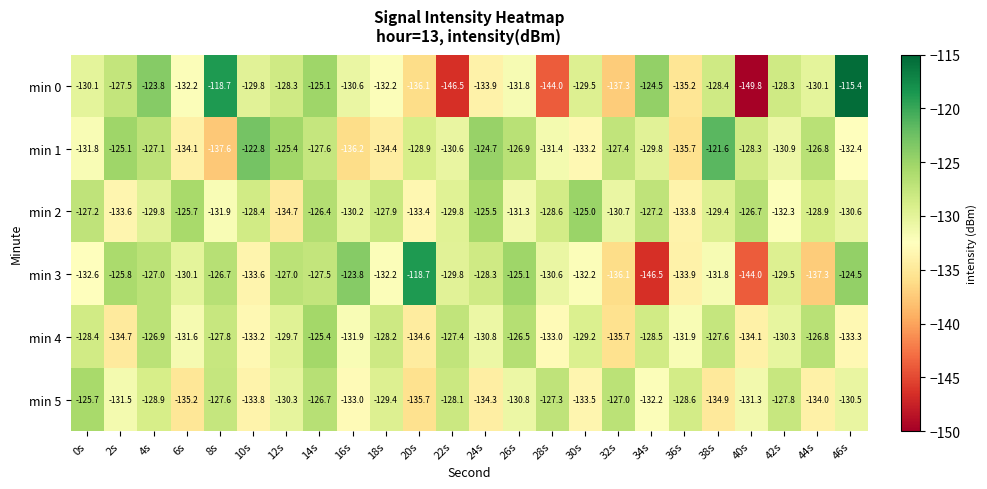

Which series has the largest total across all categories?

min 2